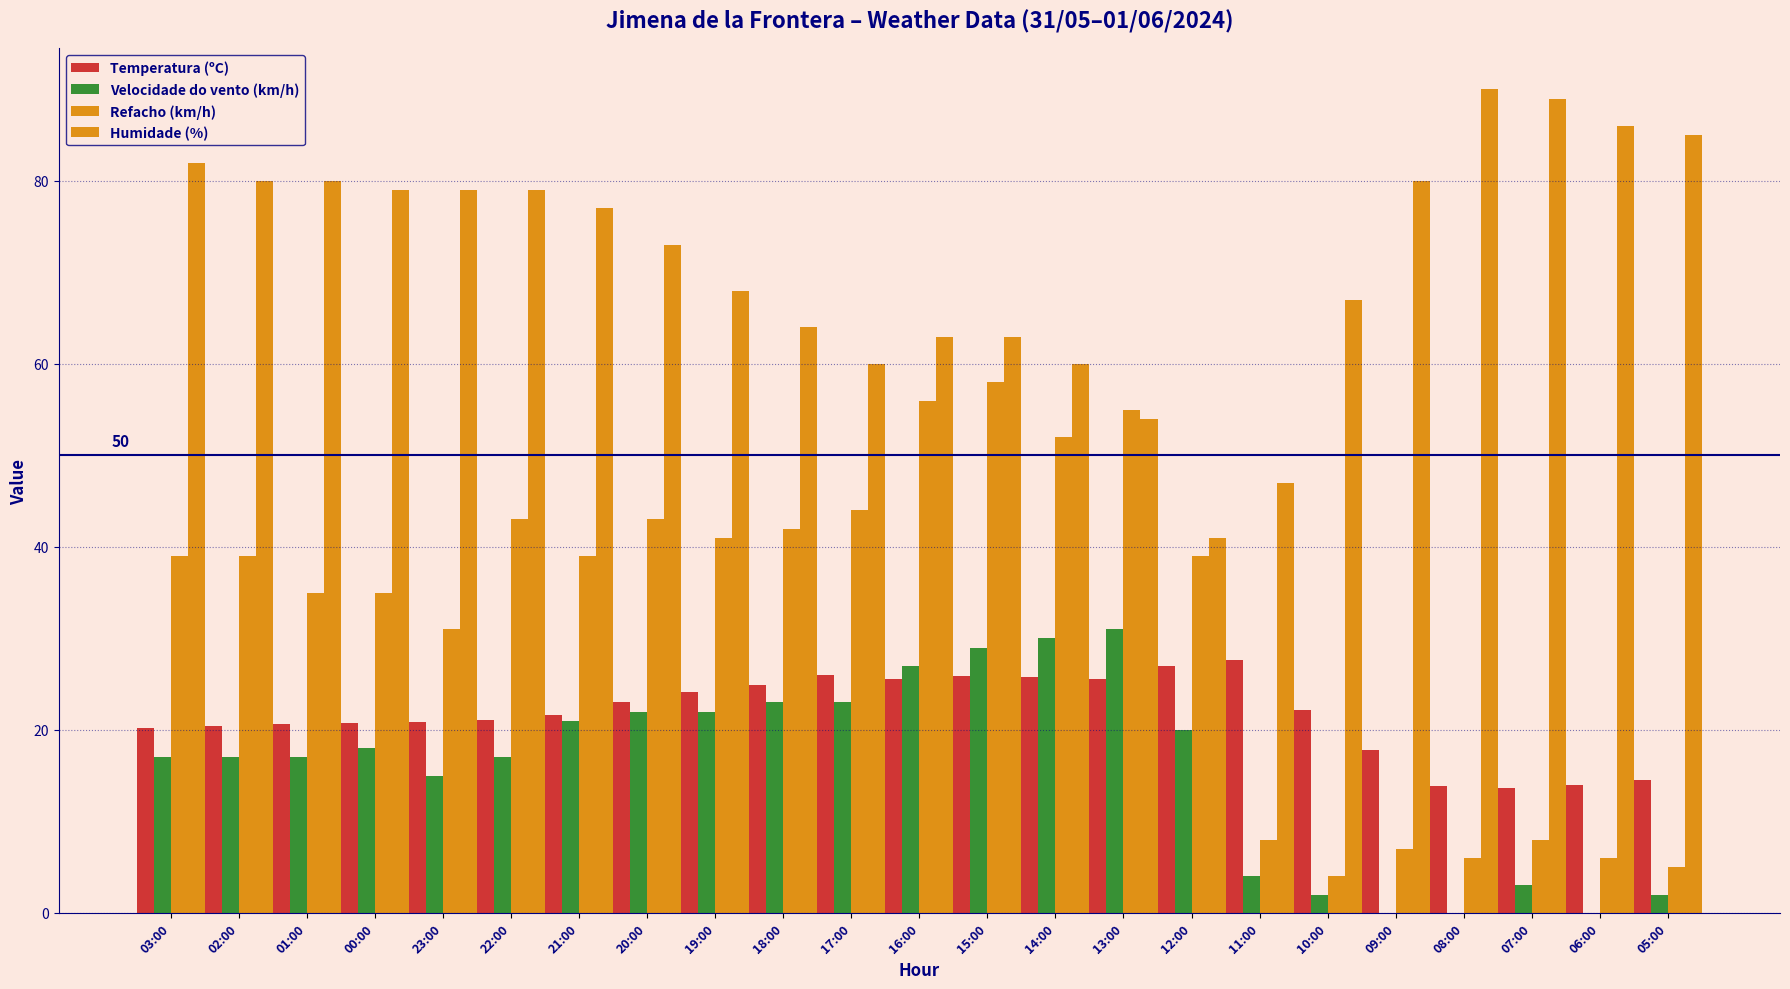

How many distinct data groups are displayed?

4